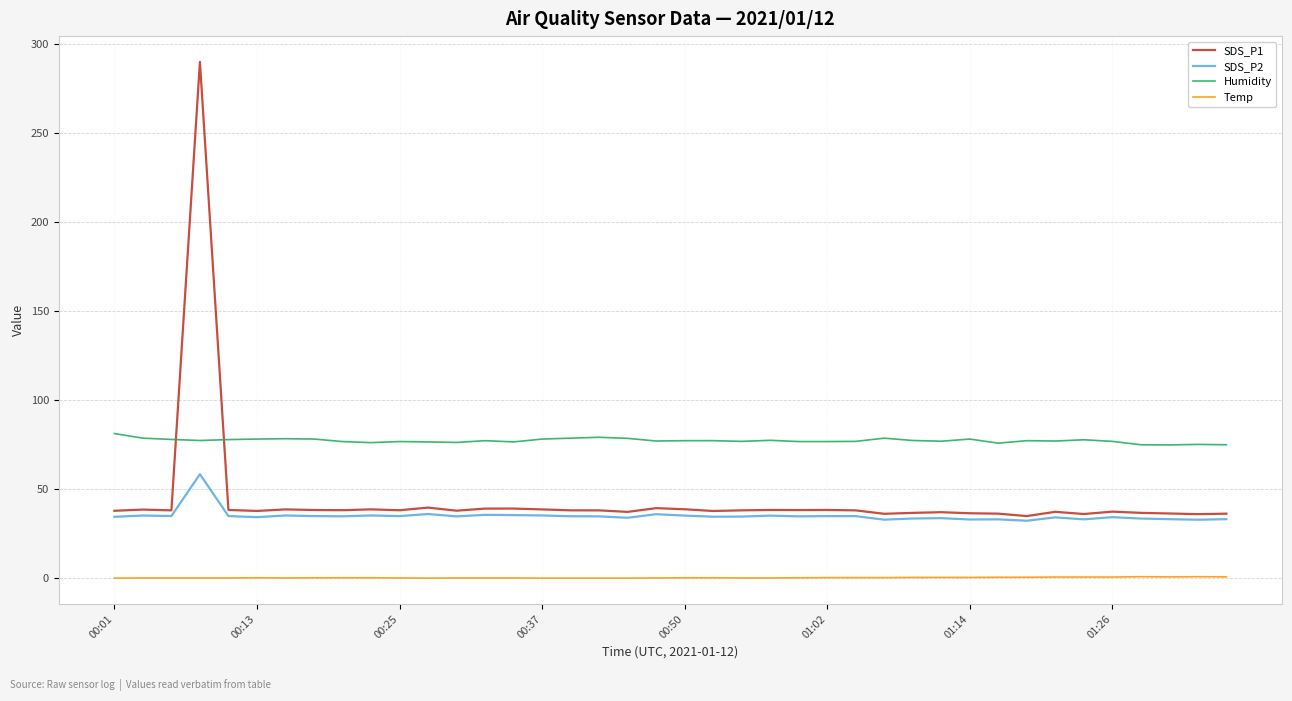

Is this an area chart (filled region under the line)?

No